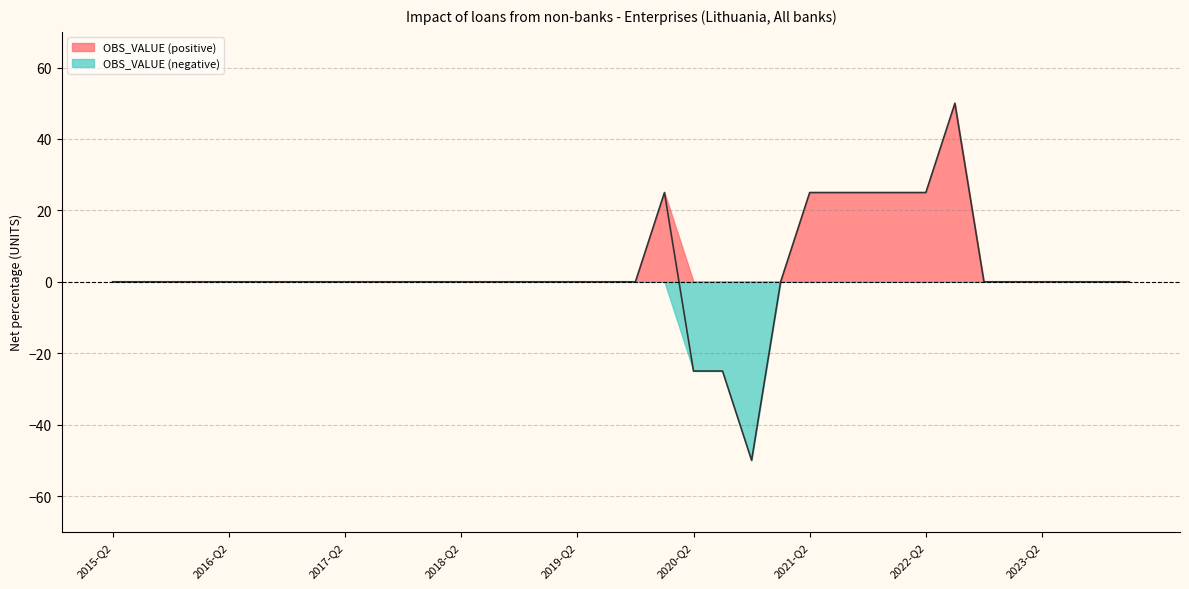

What position from the right is 2023-Q4?

2